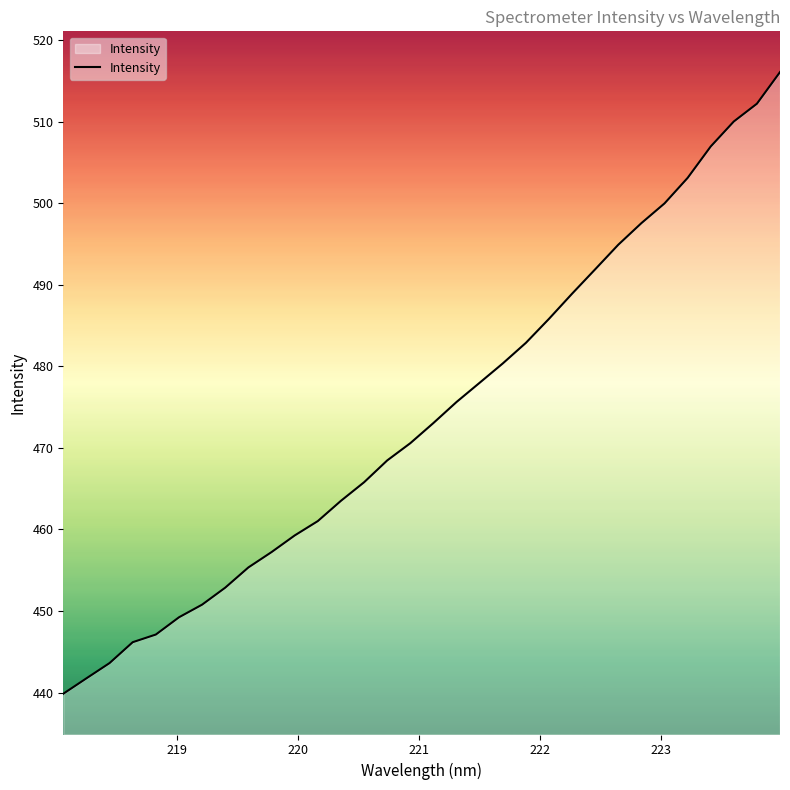

Reading right to left, transcribe all the data shown in this chart.

516.1	512.2	510.0	507.0	503.1	500.0	497.6	494.9	491.9	488.9	485.8	482.9	480.4	478.0	475.6	473.1	470.6	468.5	465.8	463.5	461.0	459.3	457.2	455.3	452.9	450.8	449.2	447.1	446.2	443.6	441.7	439.9